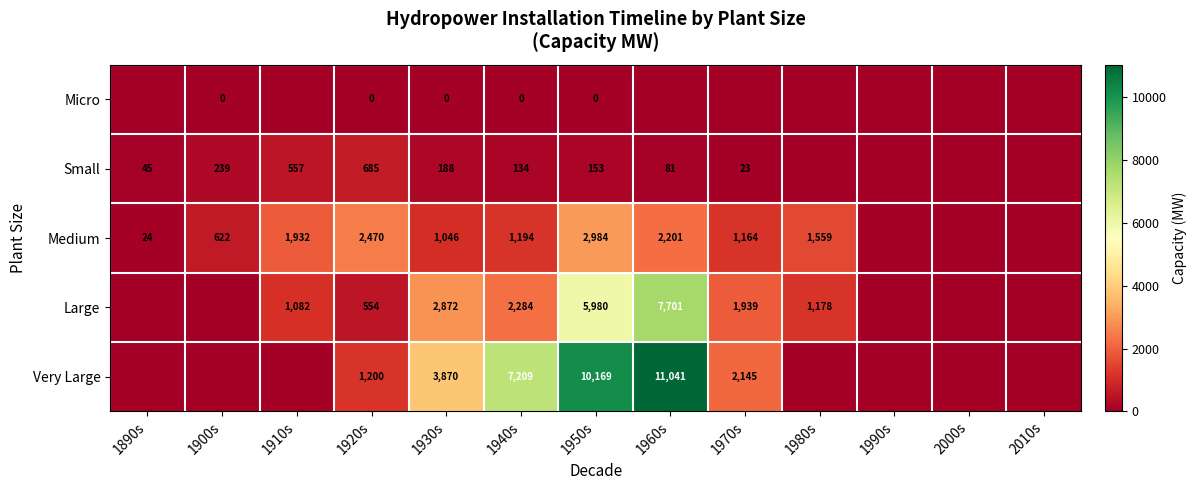

What is the spread (max minus min) of values at 1950s?

10169